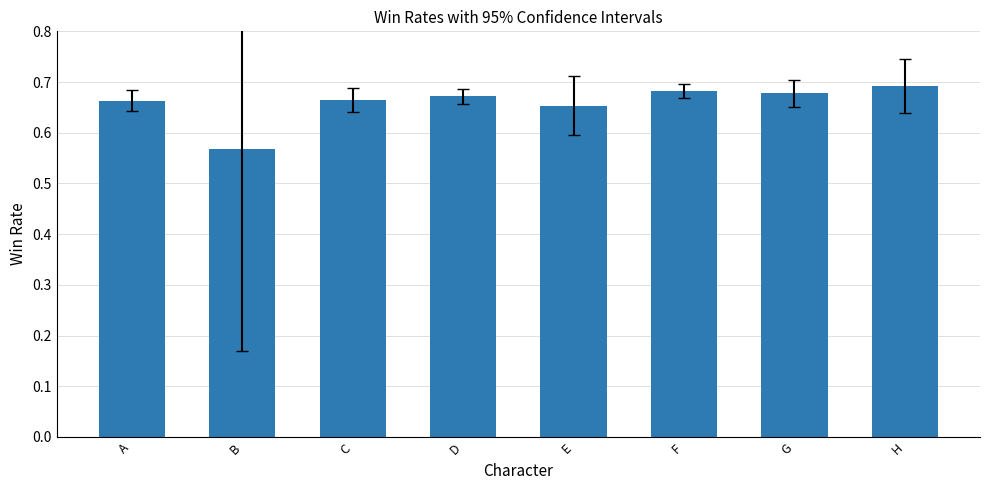

What is the change in value from B to E?

+0.1